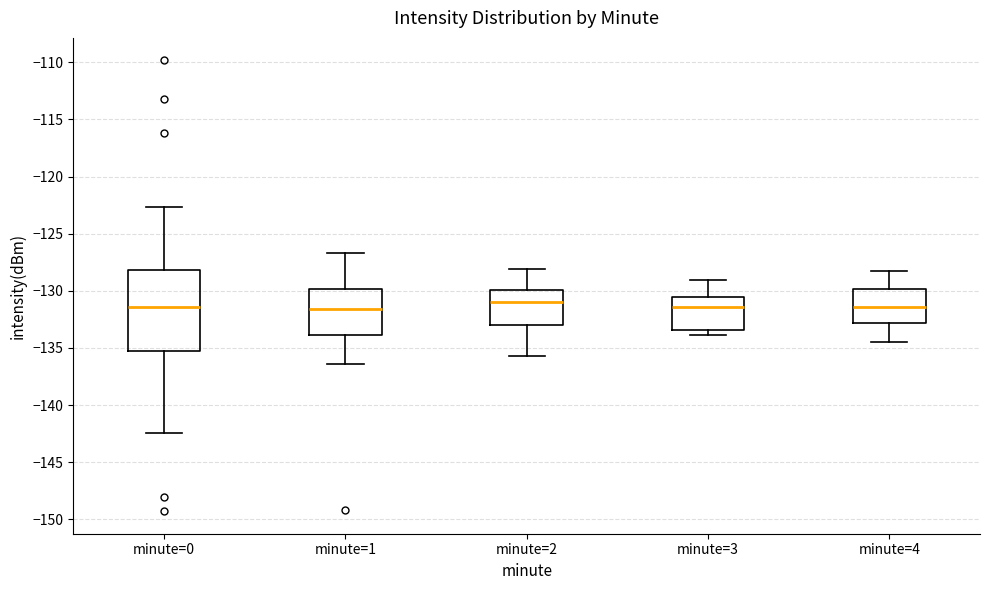

Reading left to right, read every box against the y-axis: the position of its median line, the range the box covers, and the ends of its whiskers. The values are not printed on the chart, so give them approximately, as read against the axis.

minute=0: median -131.5, box -135.5 to -128.0, whiskers -142.5 to -122.5
minute=1: median -131.5, box -134.0 to -130.0, whiskers -136.5 to -126.5
minute=2: median -131.0, box -133.0 to -130.0, whiskers -135.5 to -128.0
minute=3: median -131.5, box -133.5 to -130.5, whiskers -134.0 to -129.0
minute=4: median -131.5, box -133.0 to -130.0, whiskers -134.5 to -128.0